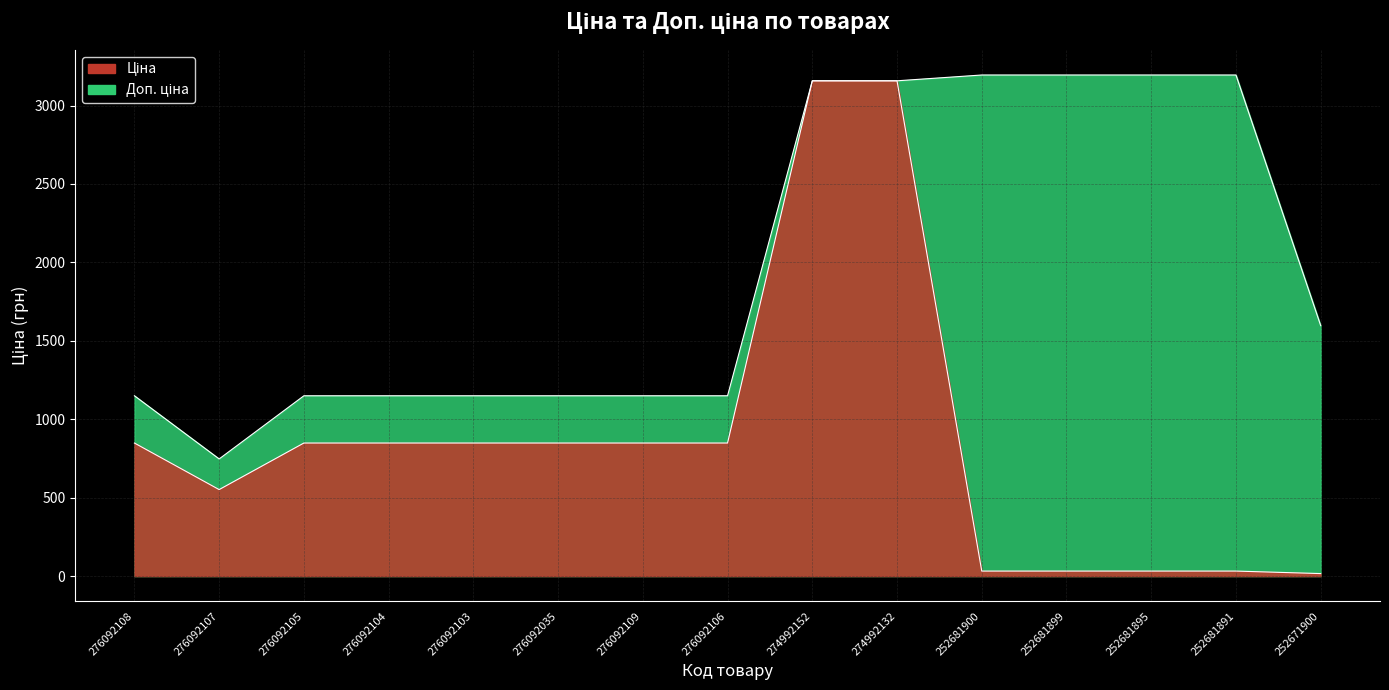

True or false: Доп. ціна has more than 0 interior local peaks.

False